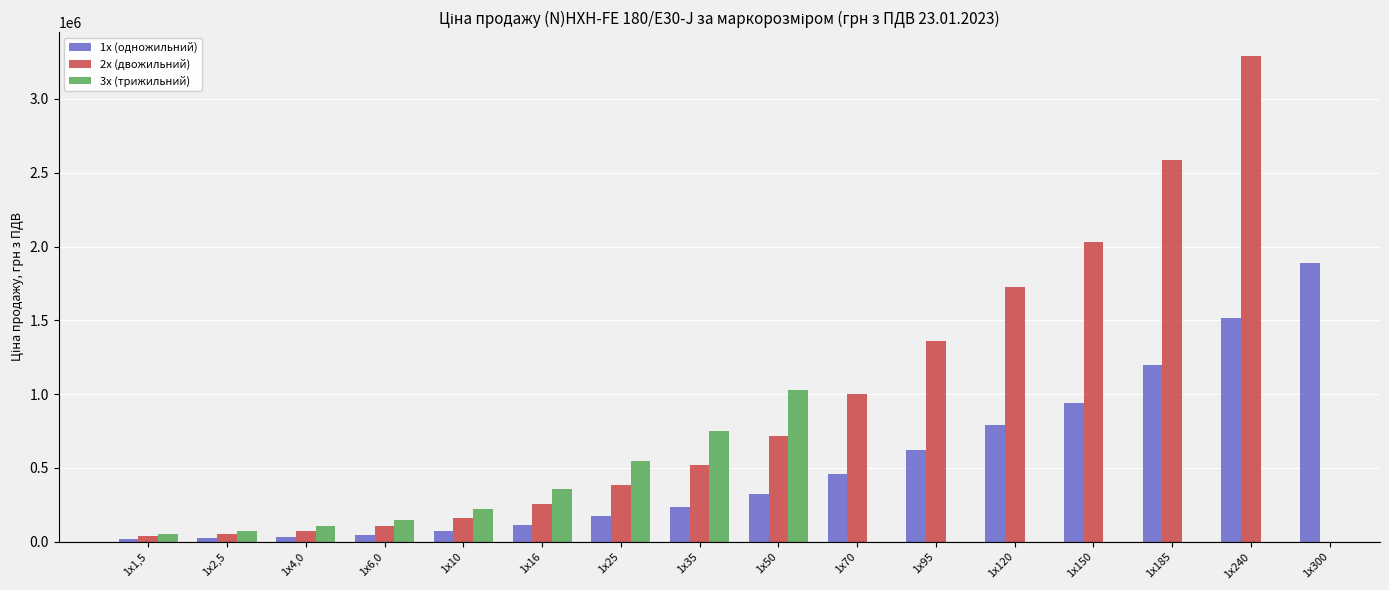

Where does the 3х (трижильний) series first go above 1027083?

1х50